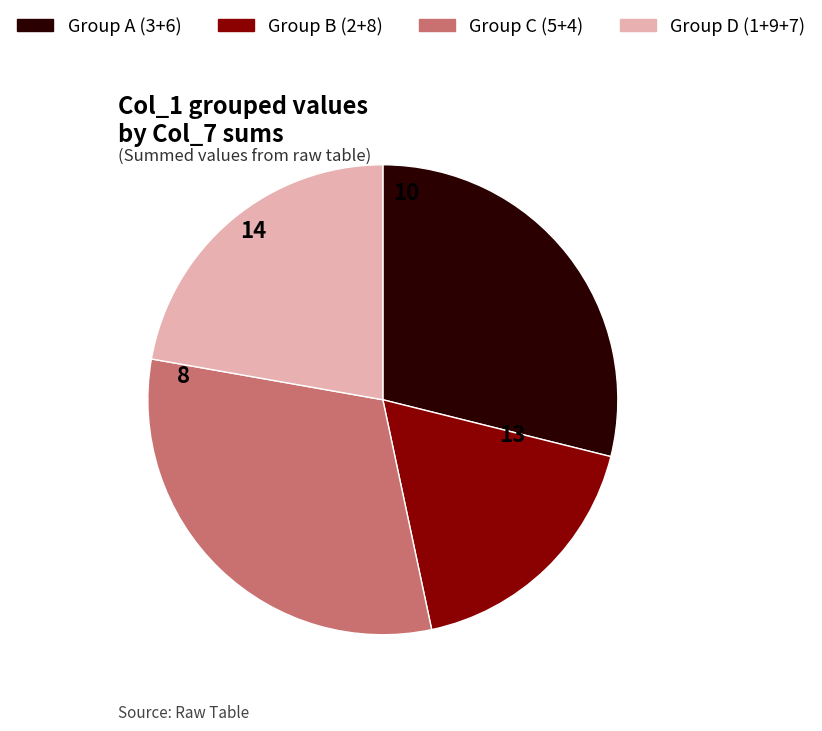

Does any single category account for the majority?

No